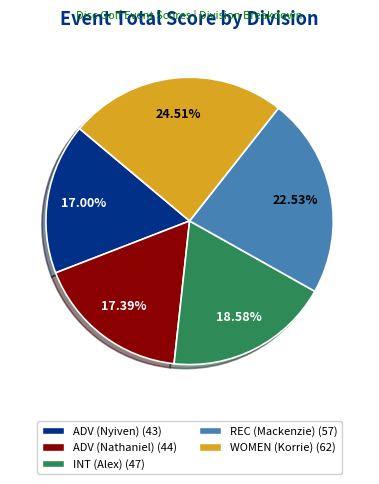

How many segments does this pie chart have?

5